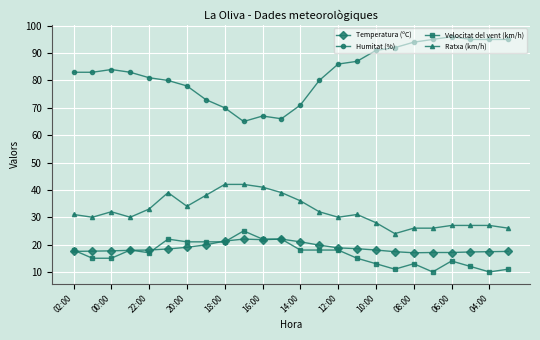

What is the highest value of the Ratxa (km/h) series?

42.0